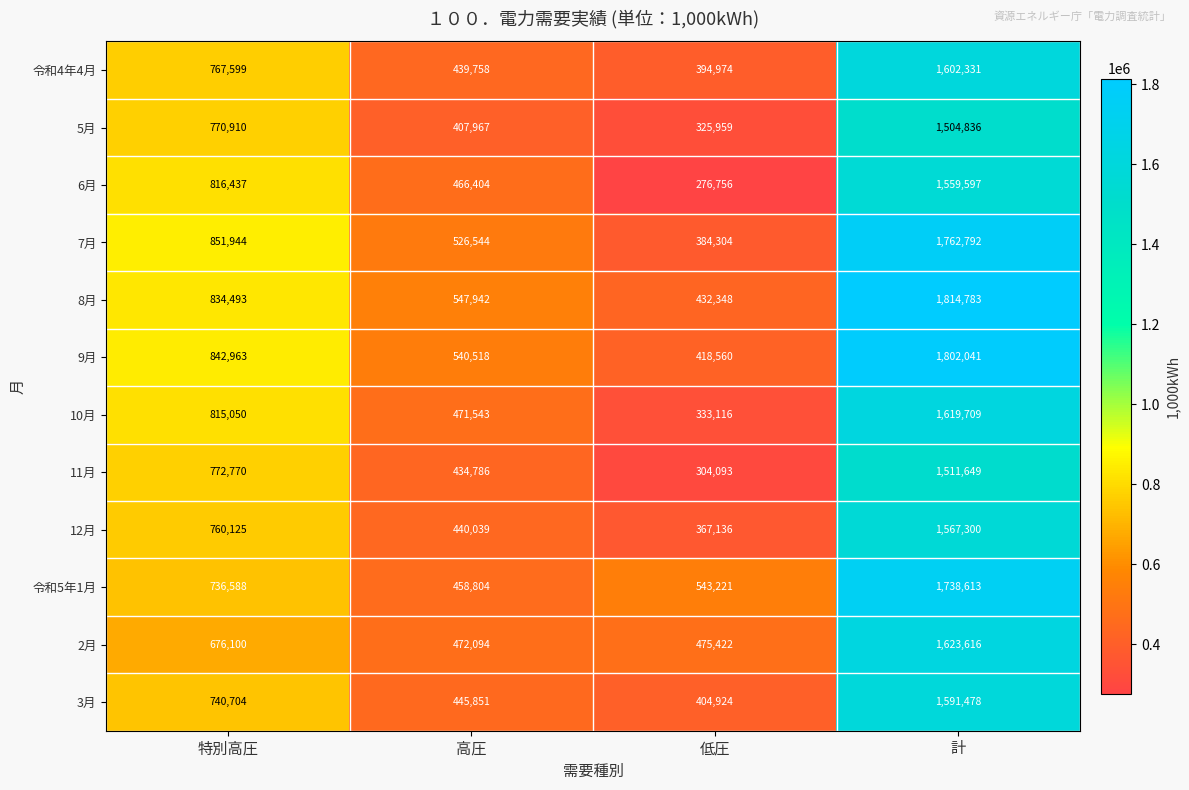

Is it true that 5月 equals 401192 at 特別高圧?

False